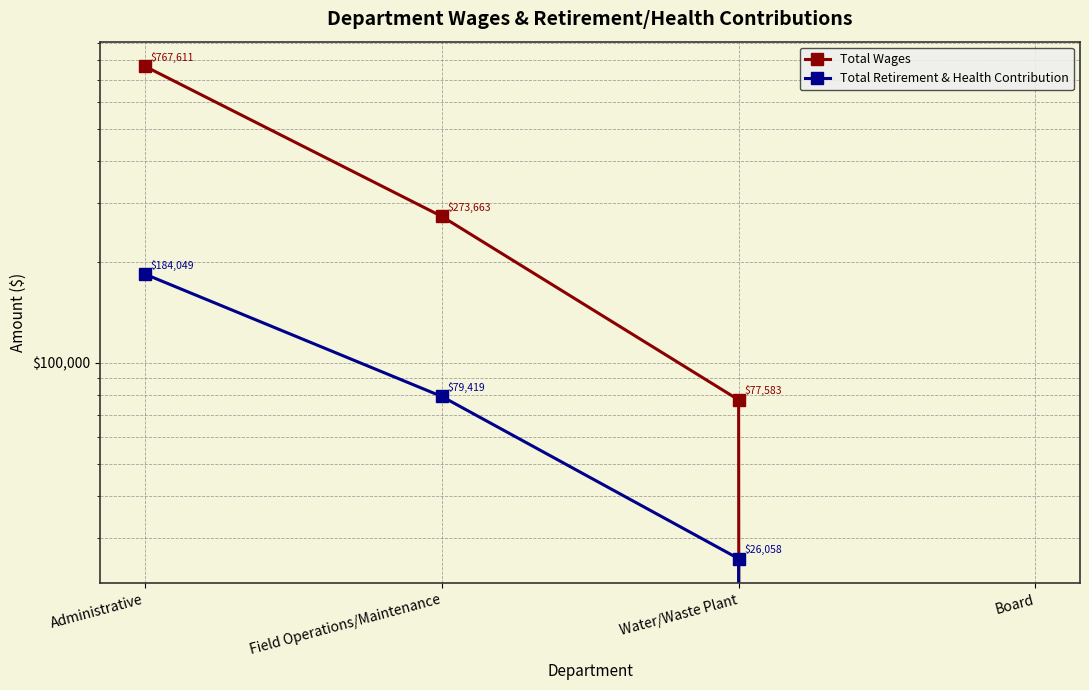

Which series has the largest range (max minus min)?

Total Wages